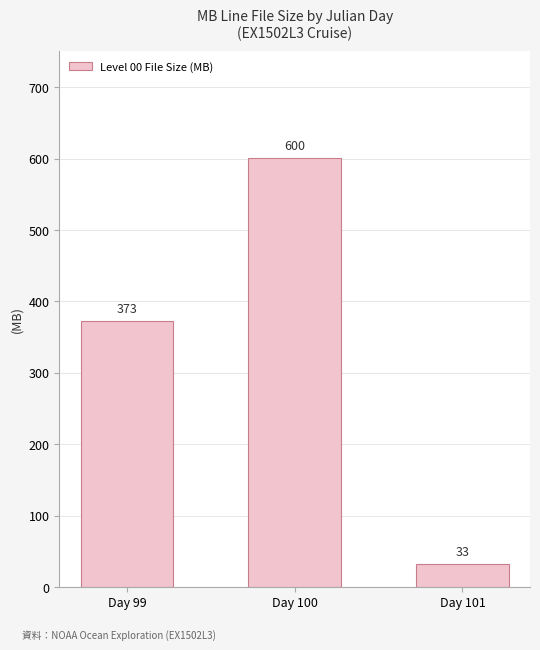

What is the change in value from Day 99 to Day 100?

+227.6